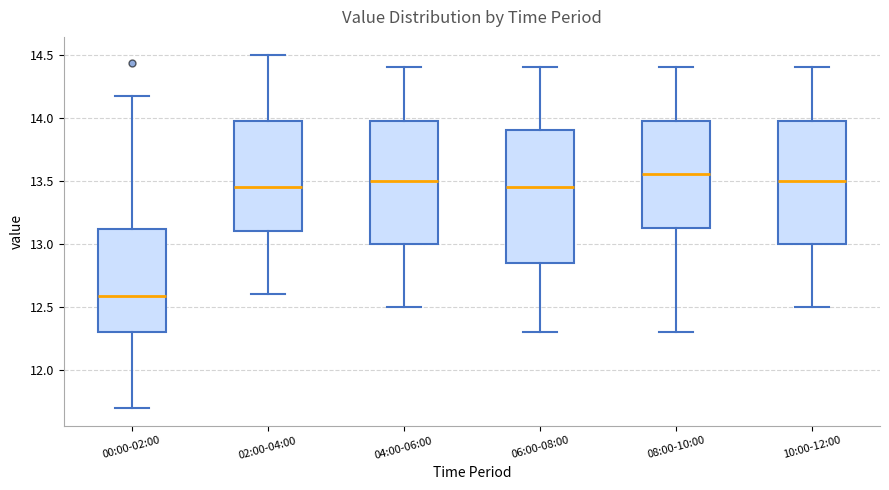

Which box has the highest median line?

08:00-10:00